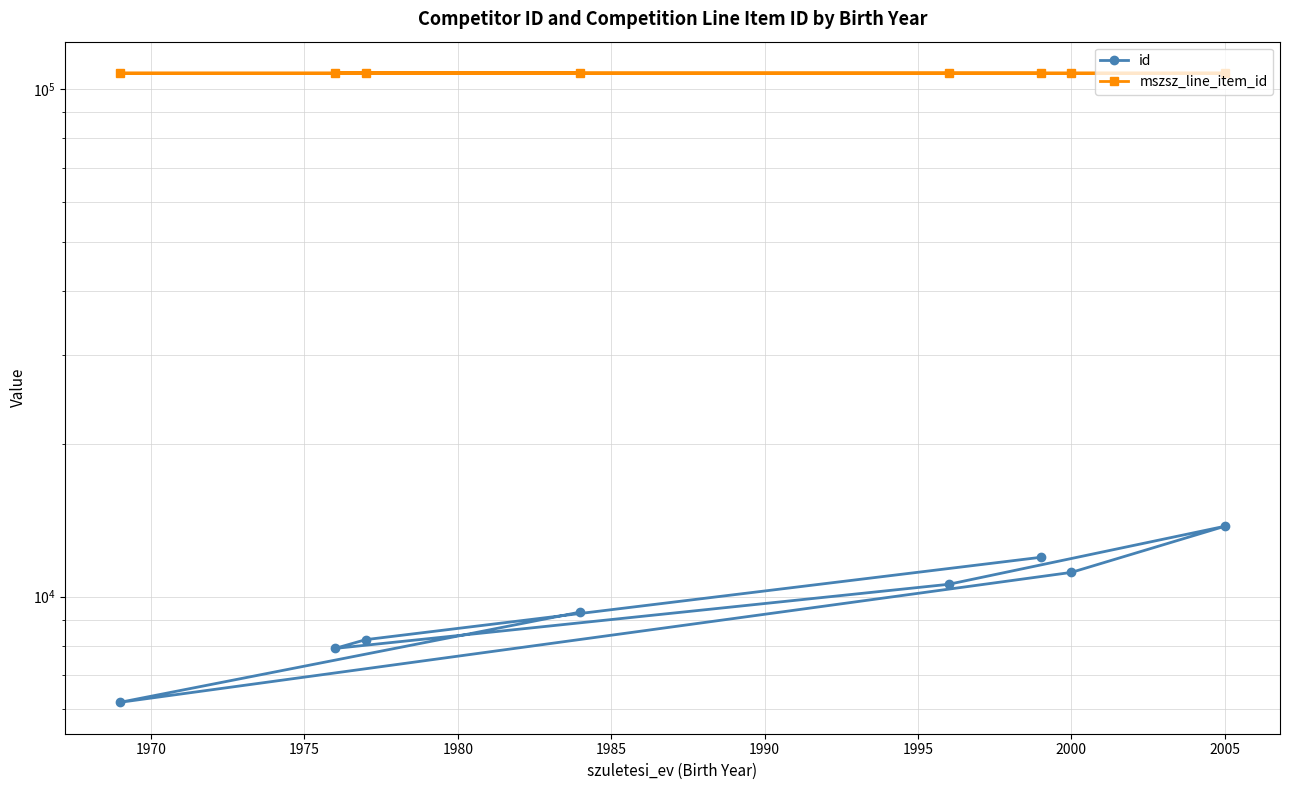

How many series are shown in this chart?

2